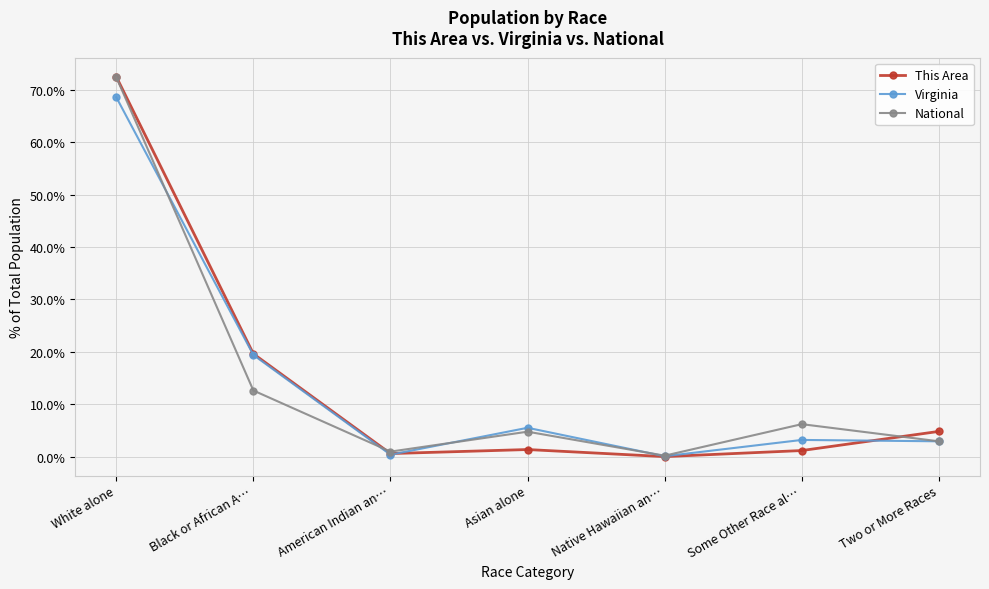

At which category does Virginia reach its first local peak?

Asian alone